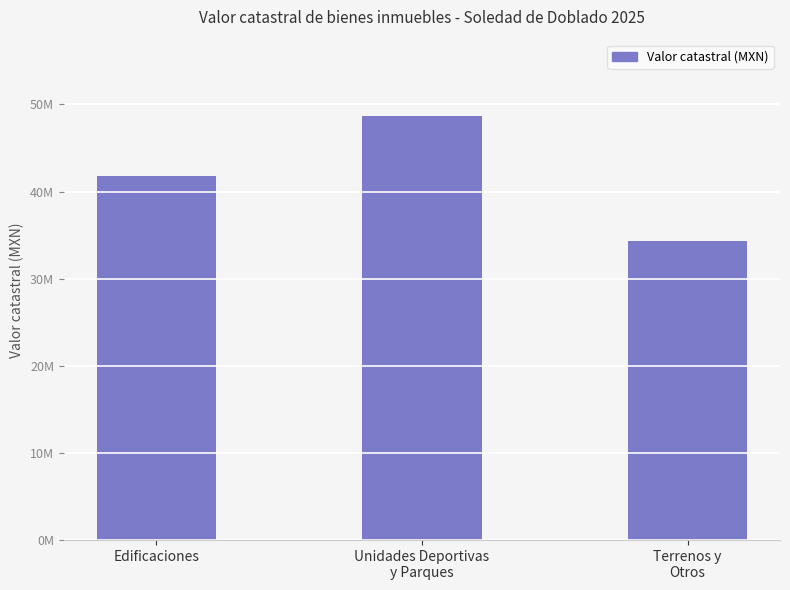

What is the minimum value shown in the chart?

34325542.1